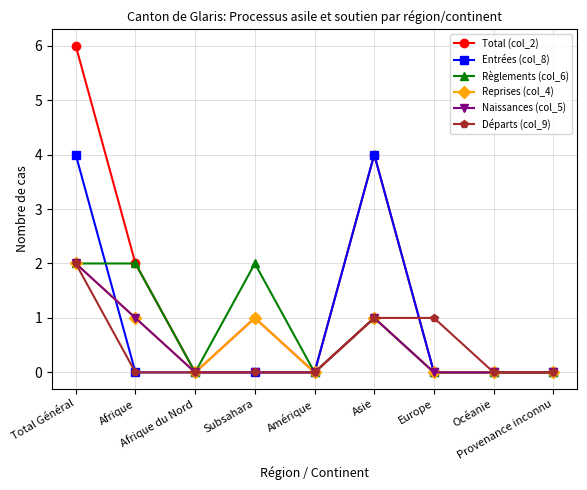

Is the value of Total (col_2) at Afrique greater than the value of Reprises (col_4) at Provenance inconnu?

Yes